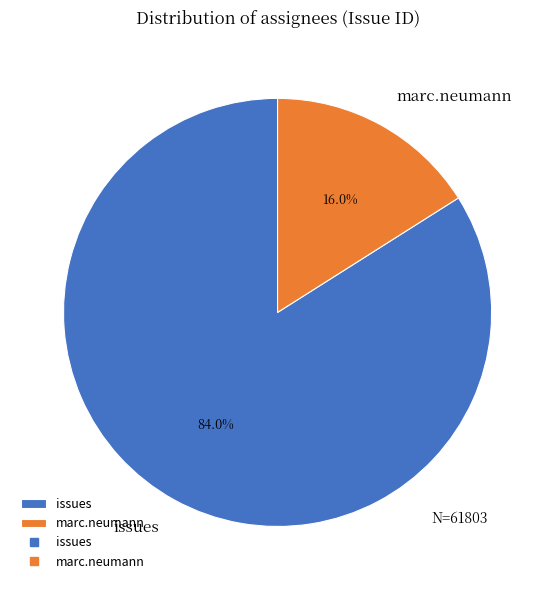

What is the ratio of the value at marc.neumann to the value at issues?

0.2